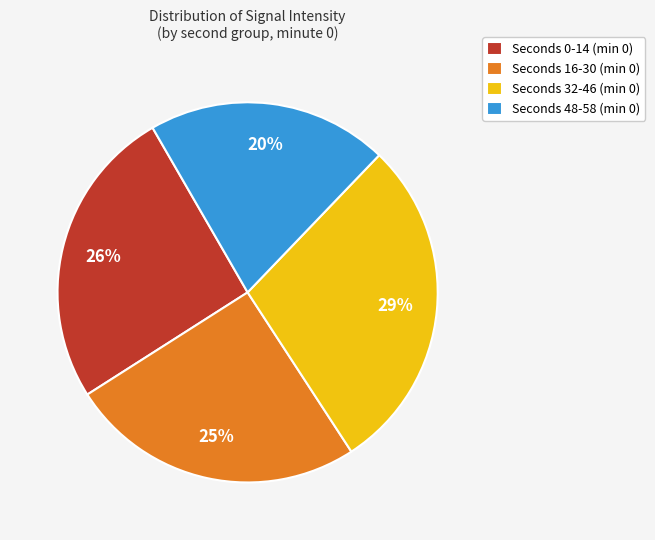

Combined, do Seconds 32-46 (min 0) and Seconds 16-30 (min 0) account for over 50%?

Yes